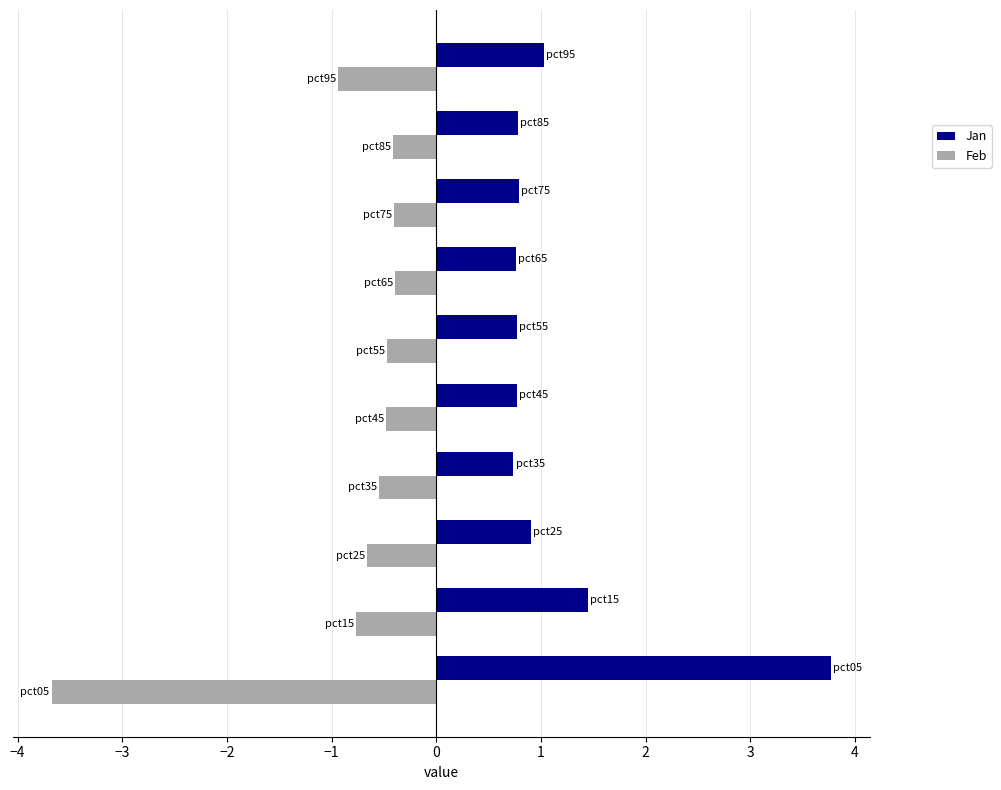

At how many categories does at least one series exceed 0?

10